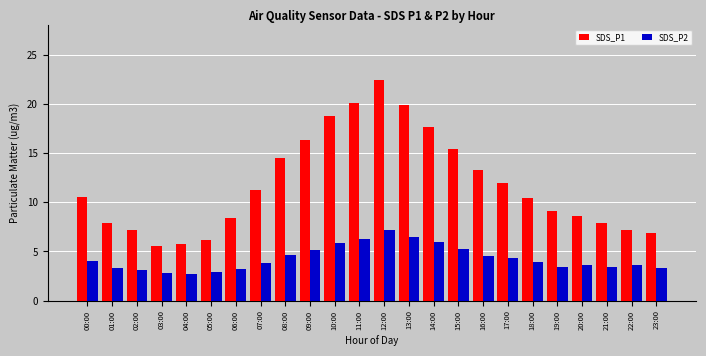

What position from the left is 12:00?

13